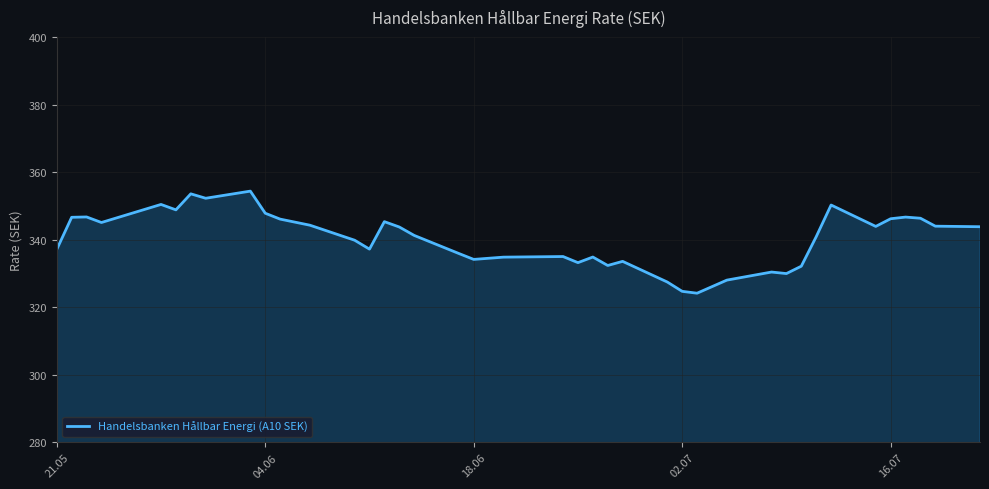

What is the minimum value shown in the chart?

324.2